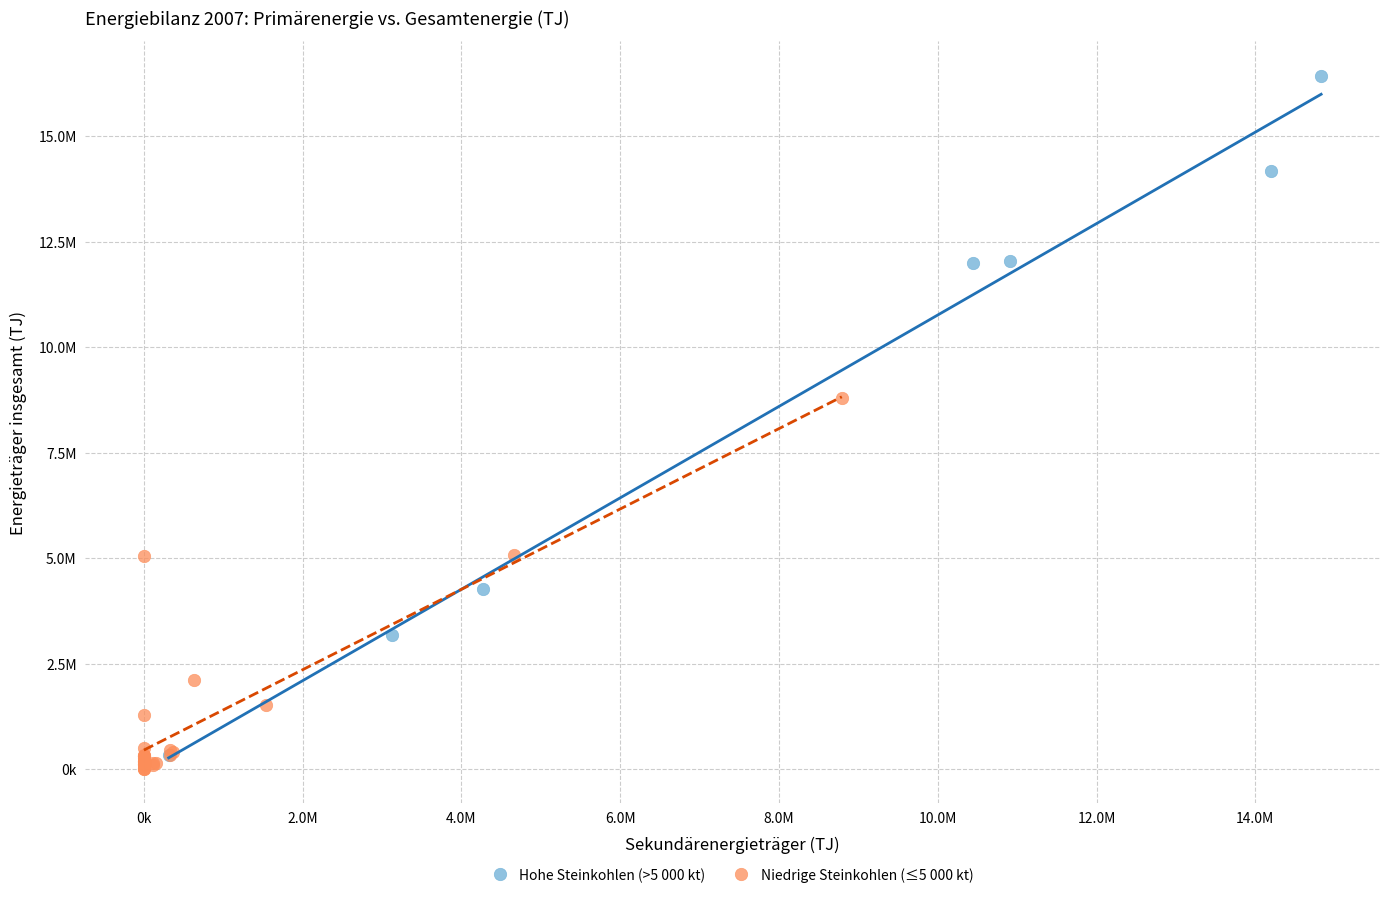

What are all the series names shown in the legend?

Hohe Steinkohlen (>5 000 kt), Niedrige Steinkohlen (≤5 000 kt)